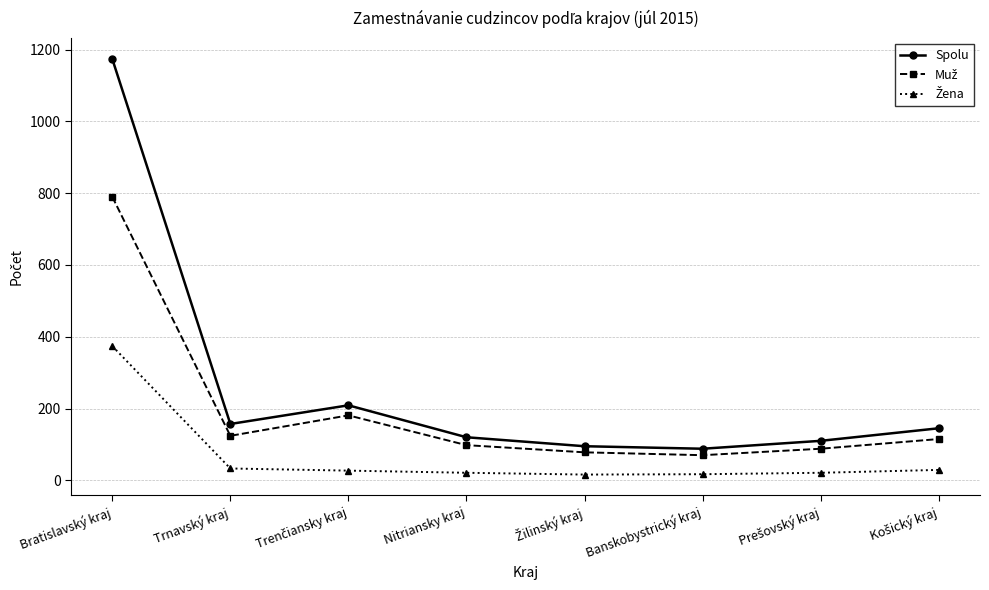

Which series has the widest spread of values?

Spolu